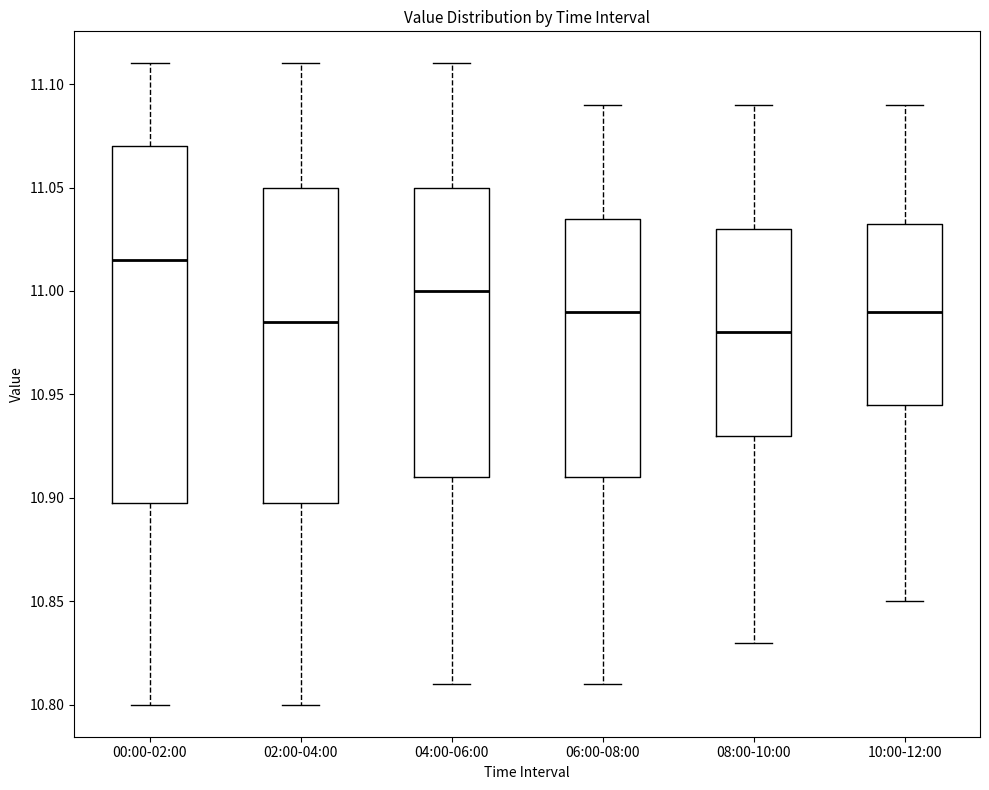

Where is the upper edge of the box for 08:00-10:00 on the y-axis? The values are not printed on the chart, so give them approximately, as read against the axis.

11.030